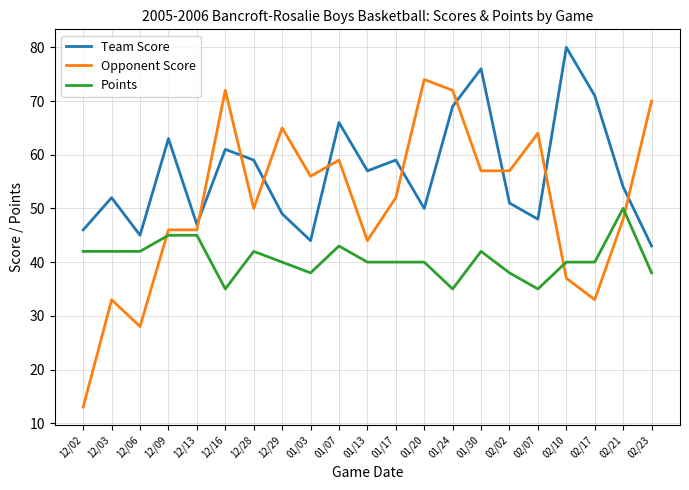

How many lines are shown in the chart?

3